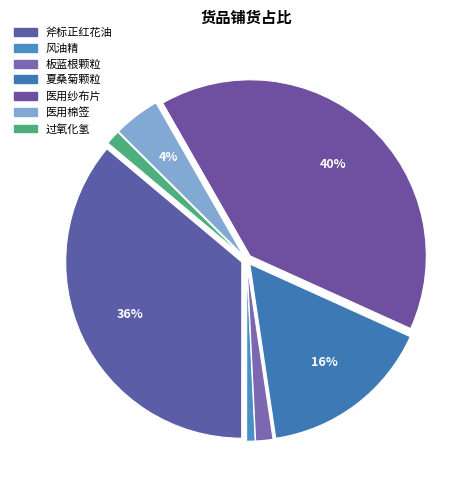

Which category has the biggest portion of the pie?

医用纱布片